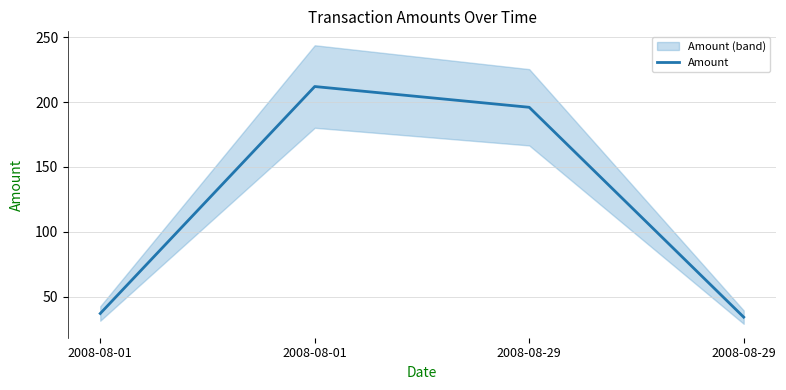

Rank the categories by value from lowest to highest.

2008-08-29, 2008-08-01, 2008-08-29, 2008-08-01